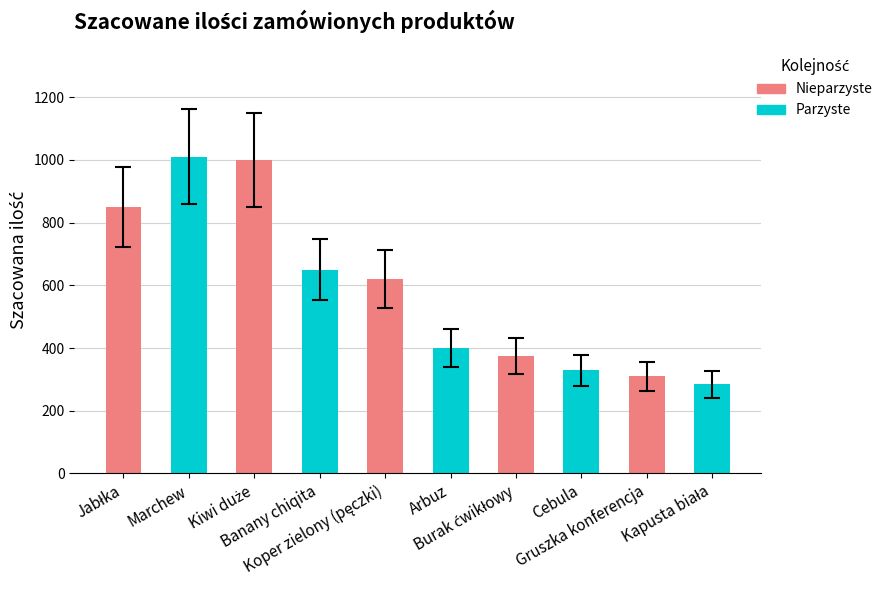

What is the greatest value displayed?

1010